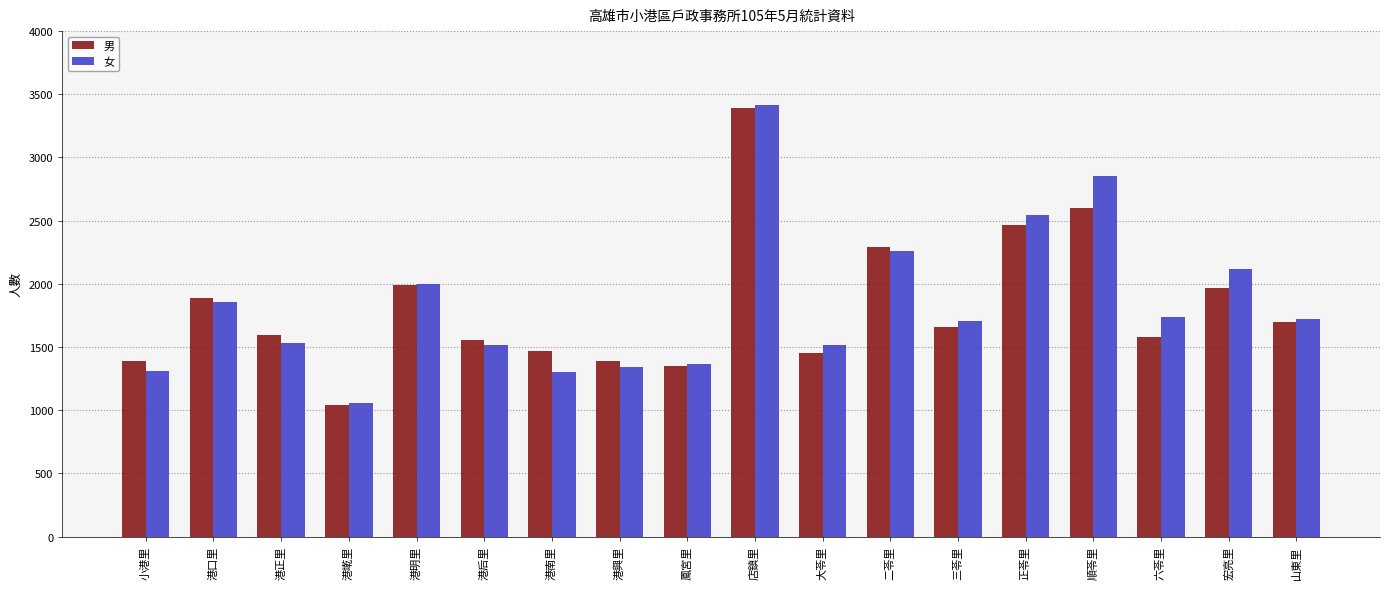

Is it true that 男 equals 1552 at 二苓里?

False